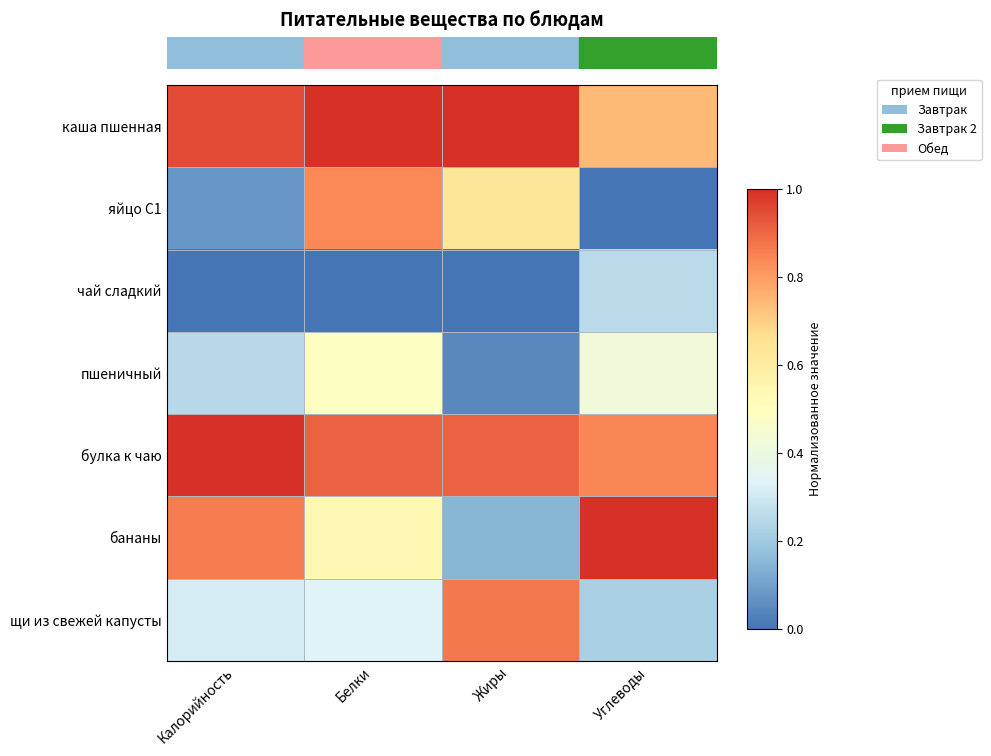

How many distinct data groups are displayed?

7